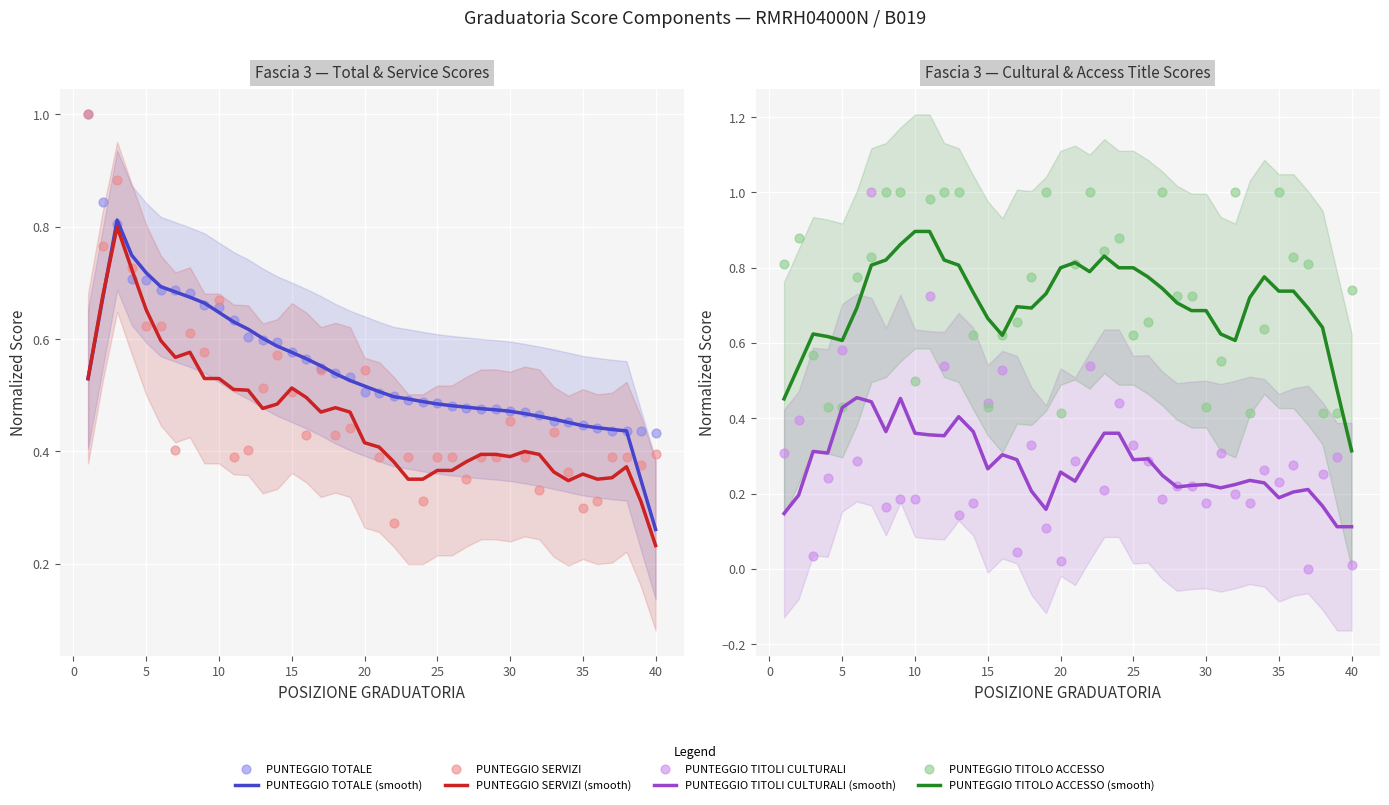

Is the value of PUNTEGGIO TITOLO ACCESSO at 33 greater than the value of PUNTEGGIO TOTALE at 39?

No